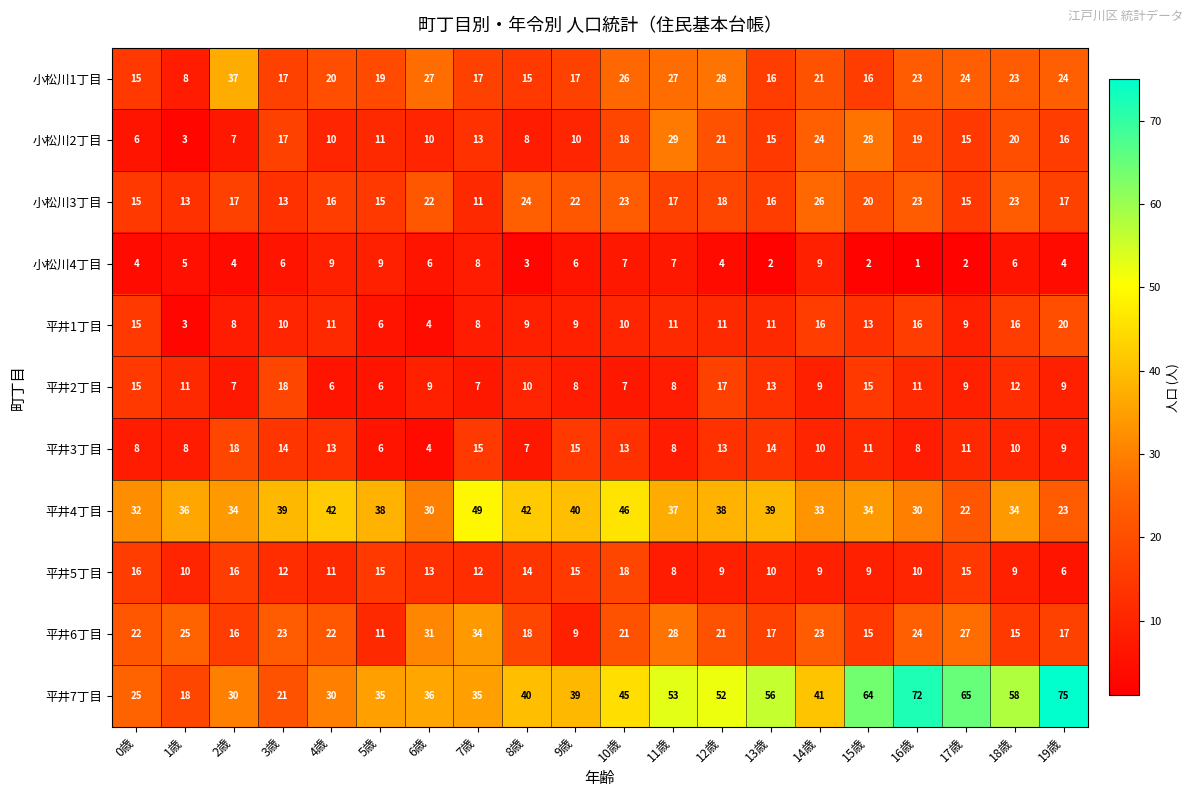

True or false: 平井2丁目 has a value of 7 at 2歳.

True